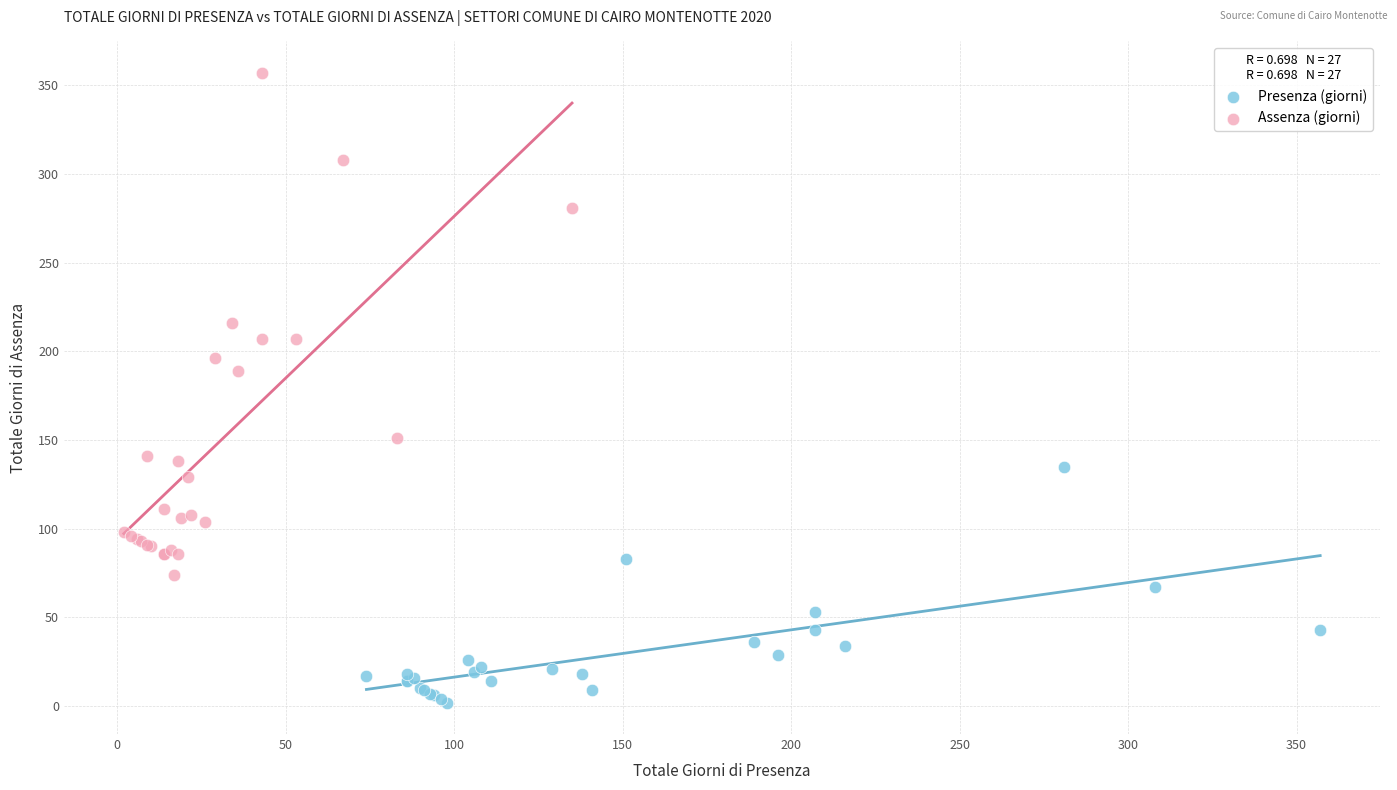

Which series has the largest Y range (max minus min)?

Assenza (giorni)